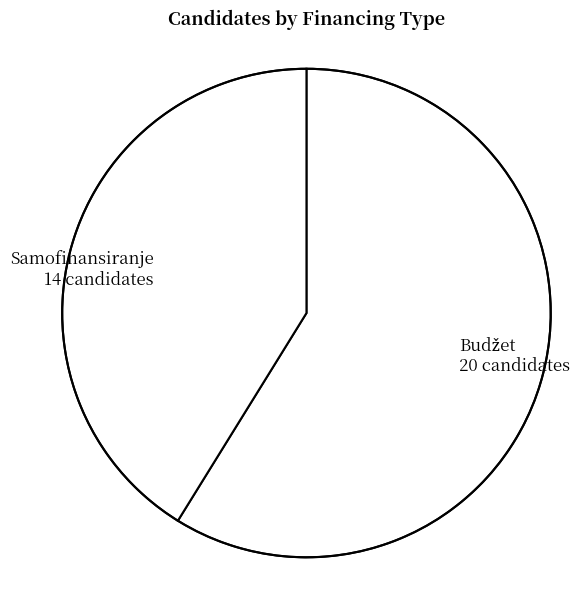

Is it true that Samofinansiranje 14 candidates is 41% of the pie?

True